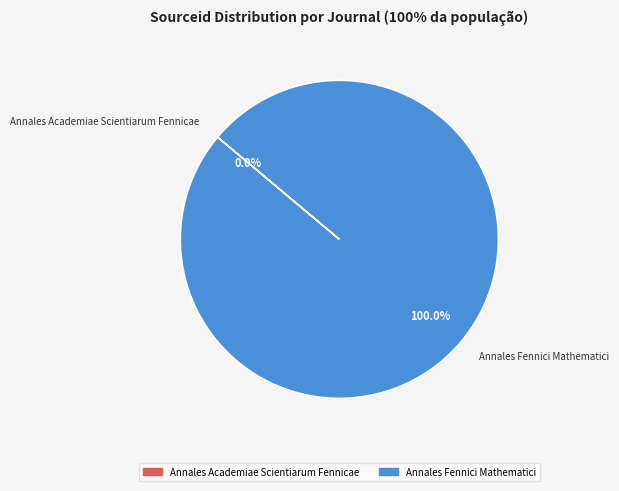

Is it true that Annales Fennici Mathematici is 100% of the pie?

True